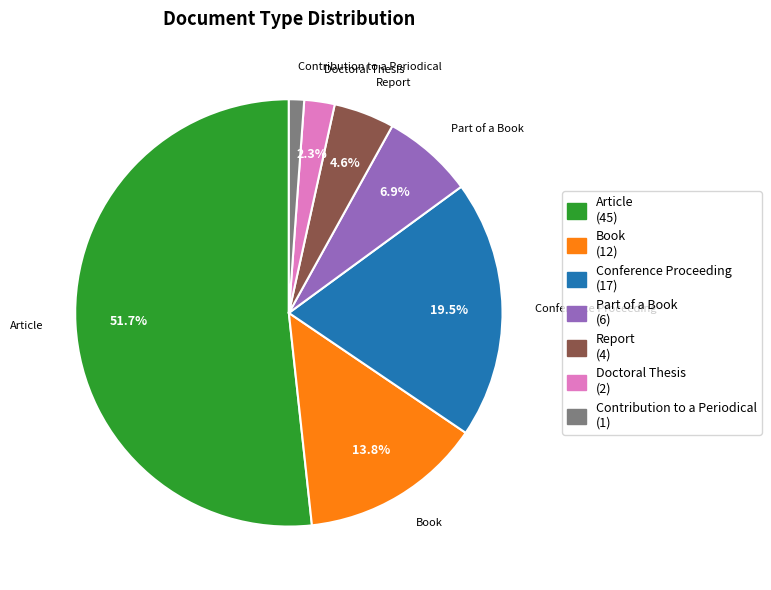

What portion of the pie excludes Doctoral Thesis?

97.7%